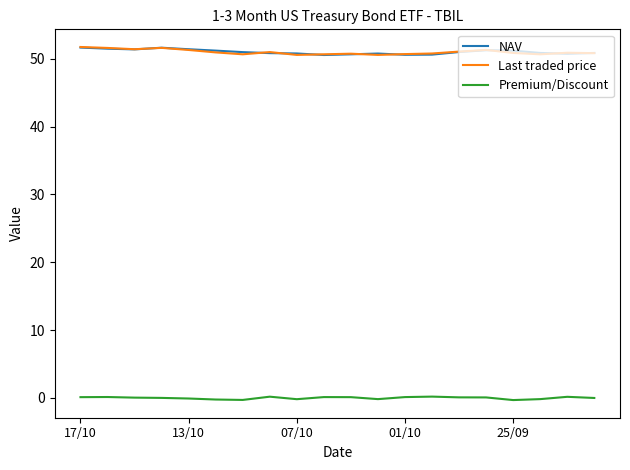

True or false: Last traded price and Premium/Discount cross at least once.

False